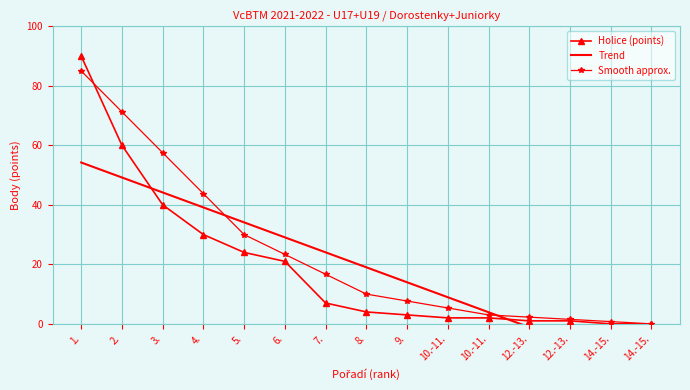

How many values in the Holice (points) series exceed 4?

7